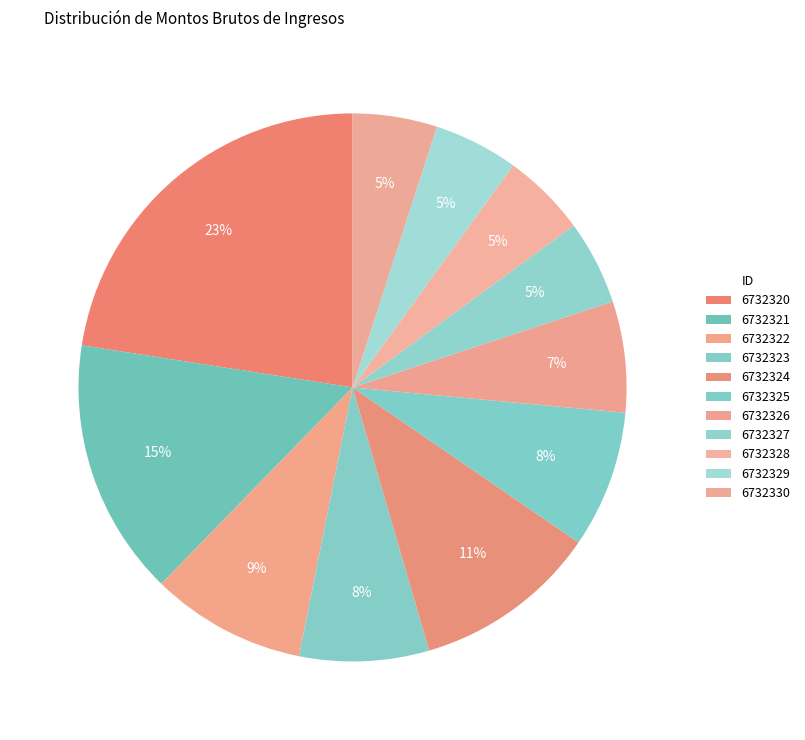

Which slice is the largest?

6732320